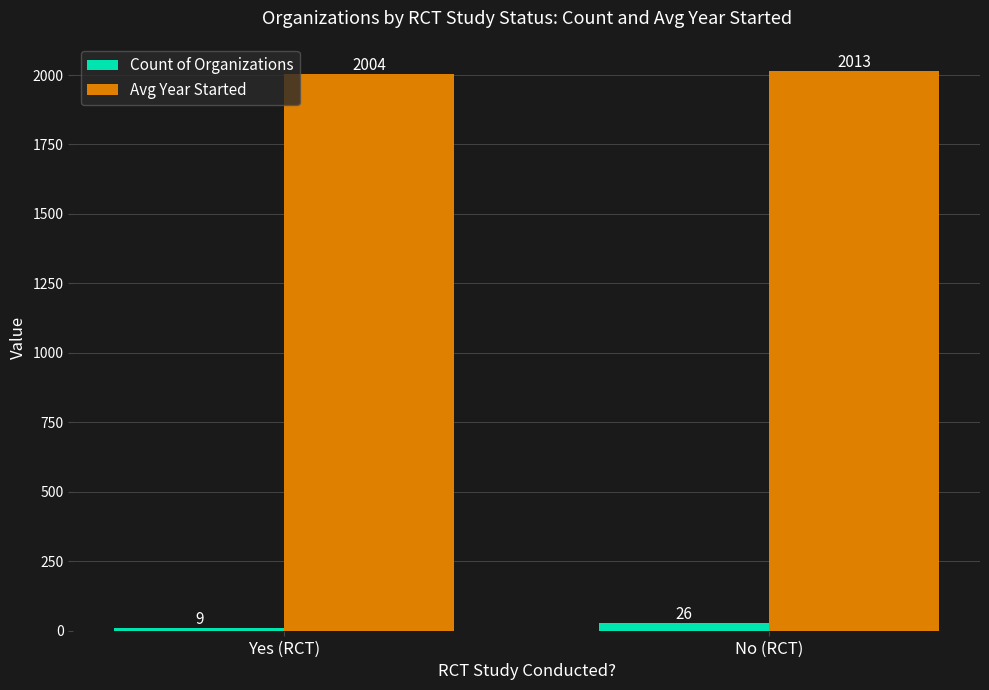

The Avg Year Started series shows 3009 at Yes (RCT). True or false?

False